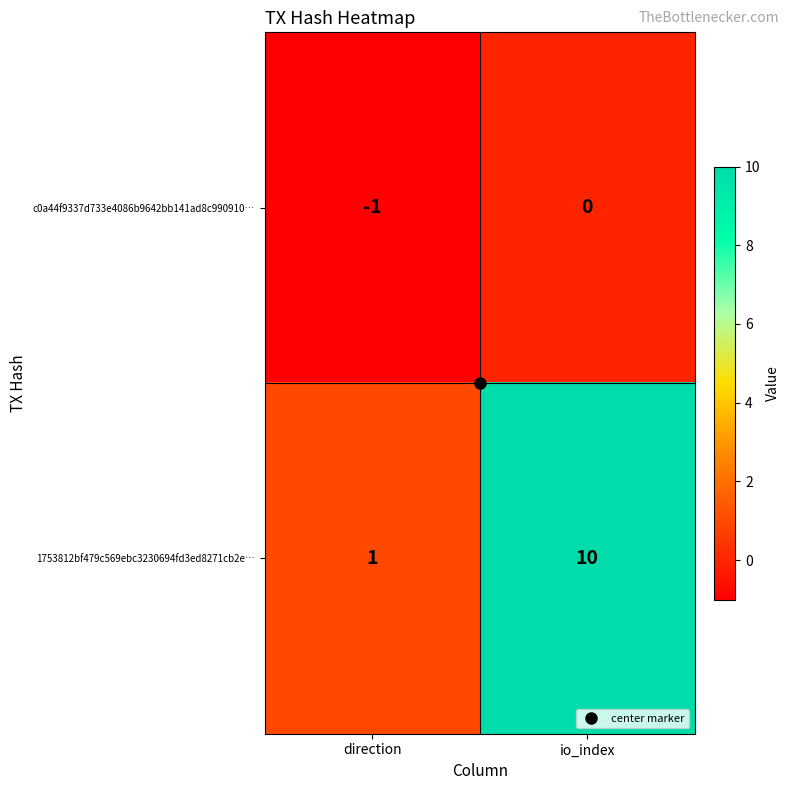

How many data points does each series have?

2